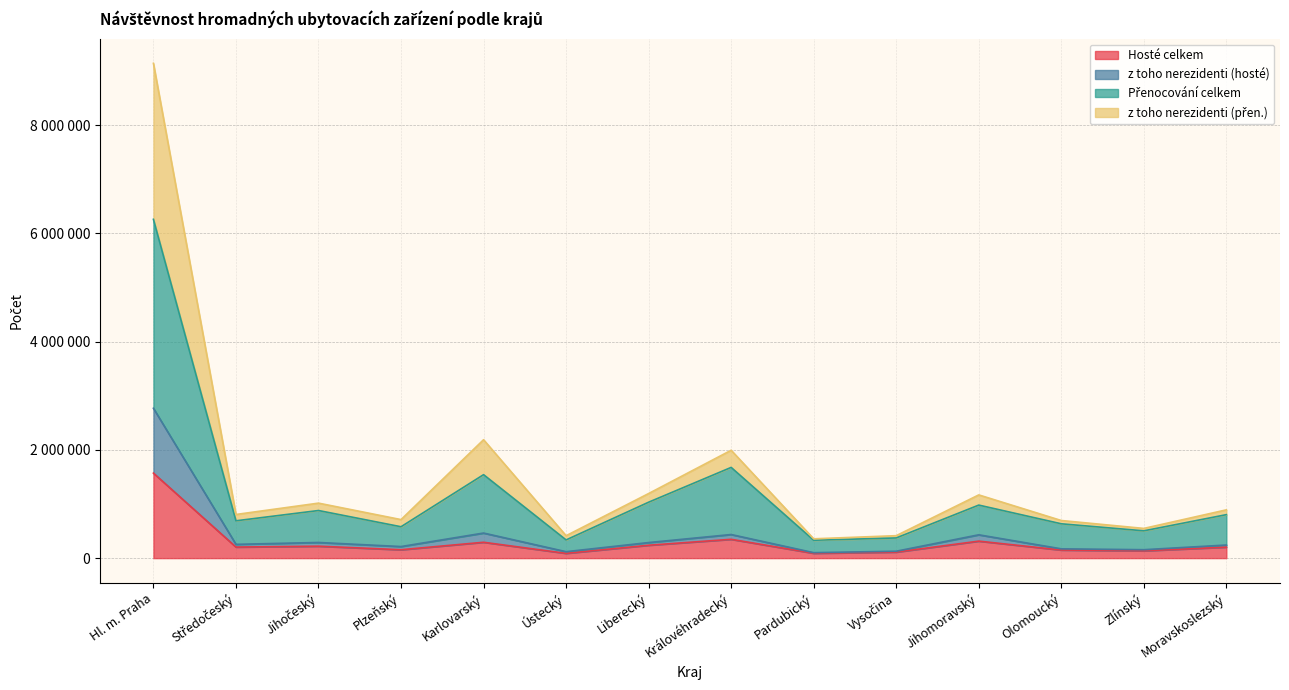

Between Středočeský and Plzeňský, which is larger?

Středočeský